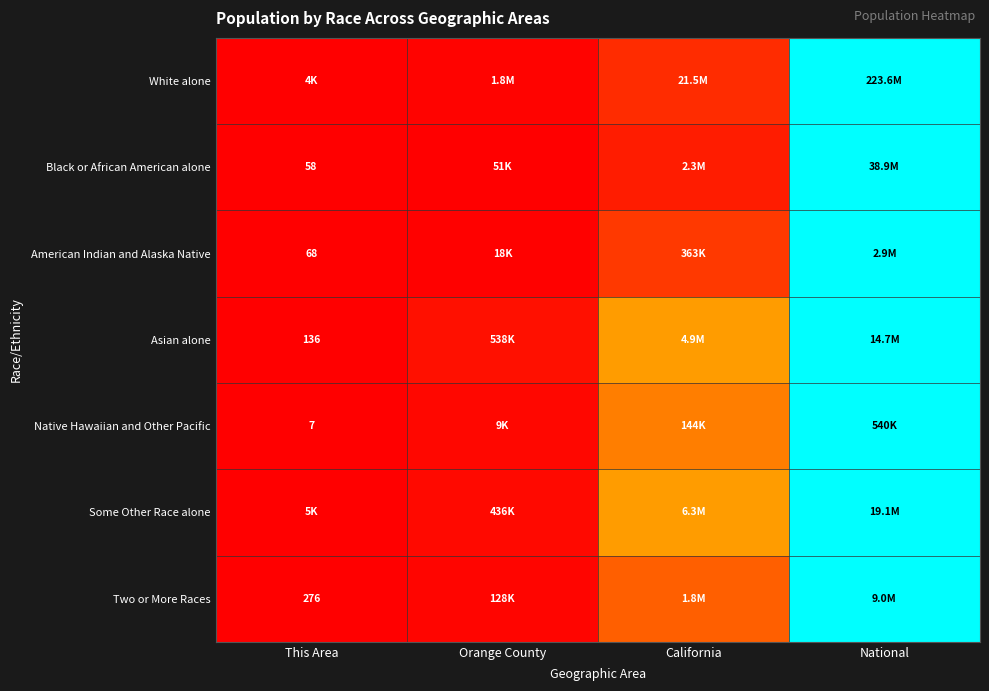

At which label is White alone closest to 0?

This Area